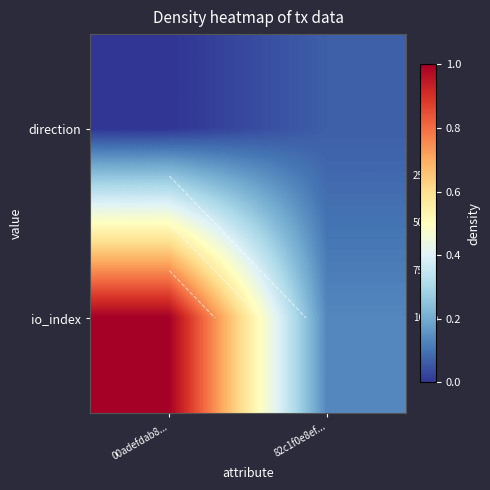

What is the sum of all io_index values?

1.1